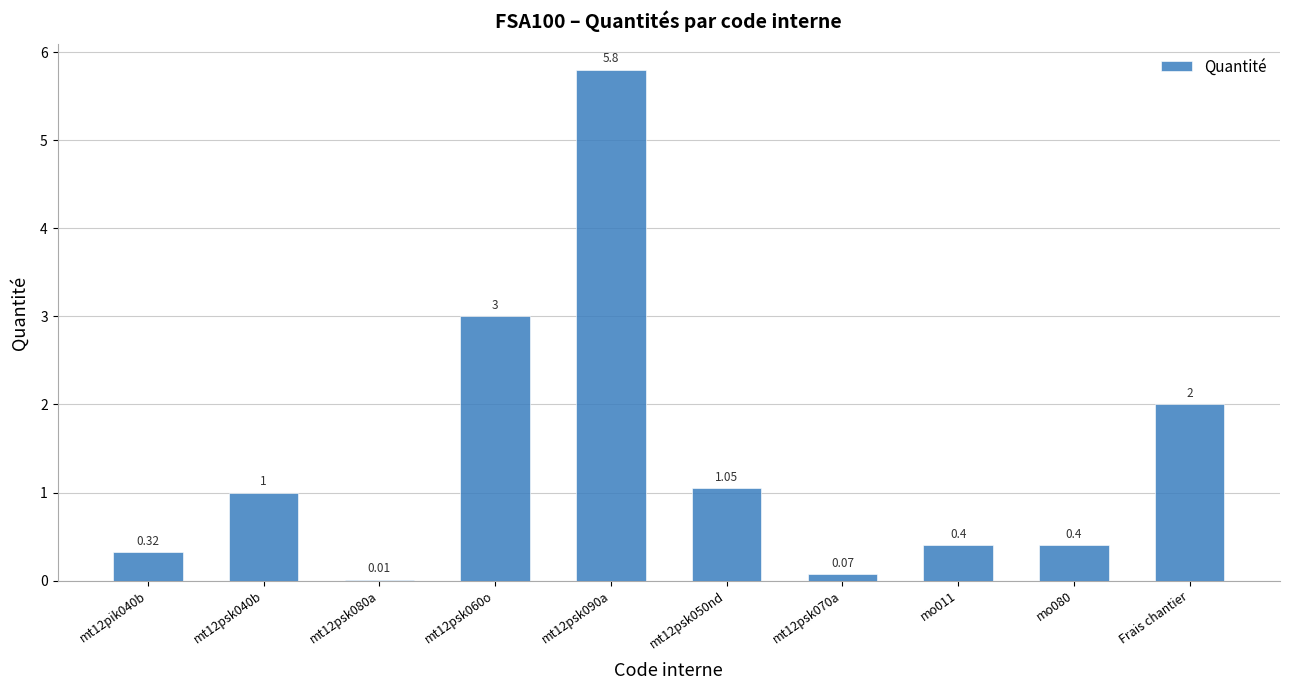

At which label is the value closest to 2?

Frais chantier